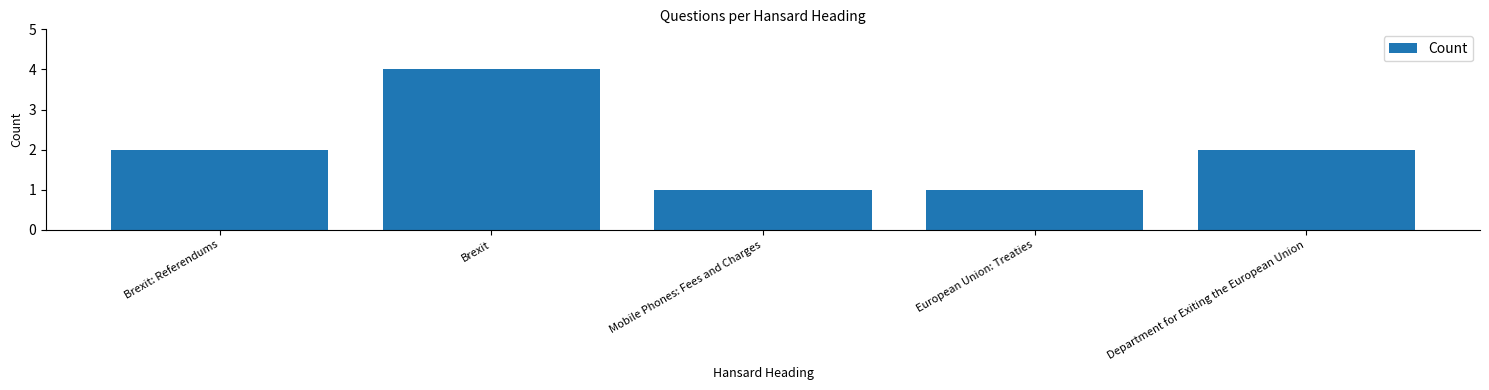

Approximately how many times larger is the value at European Union: Treaties compared to Department for Exiting the European Union?

0.5